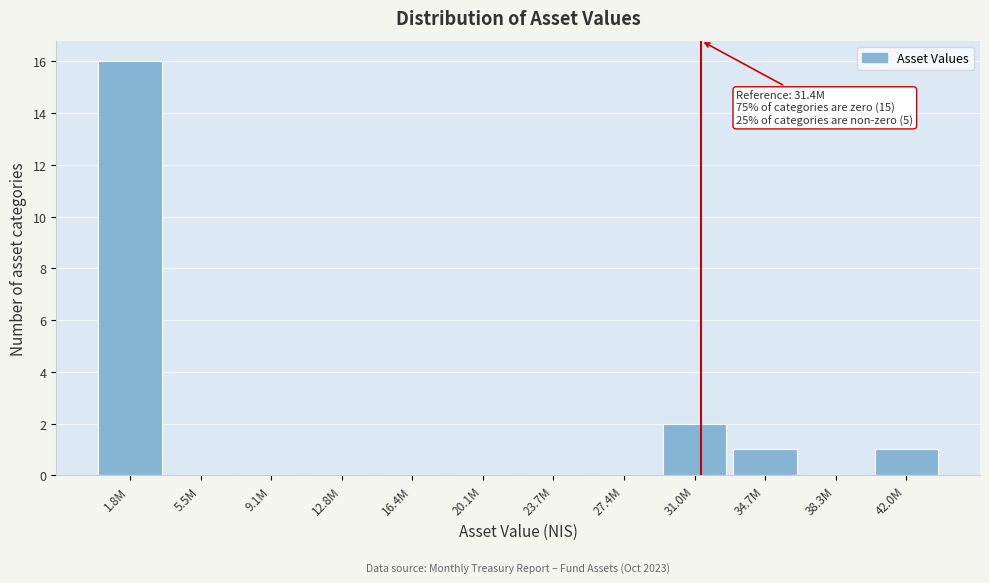

Reading left to right, extract all data points from this chart.

1.8M=16	5.5M=0	9.1M=0	12.8M=0	16.4M=0	20.1M=0	23.7M=0	27.4M=0	31.0M=2	34.7M=1	38.3M=0	42.0M=1